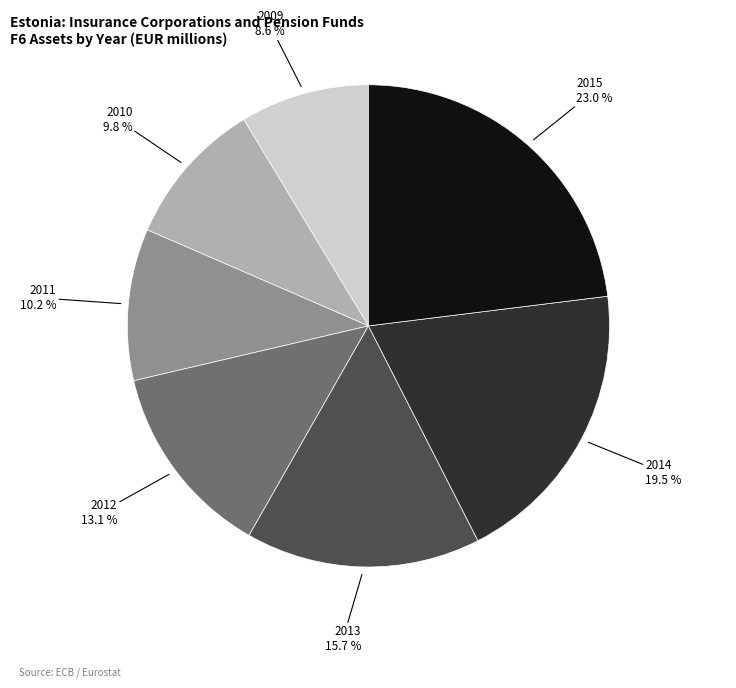

Is there any slice that represents more than half of the pie?

No